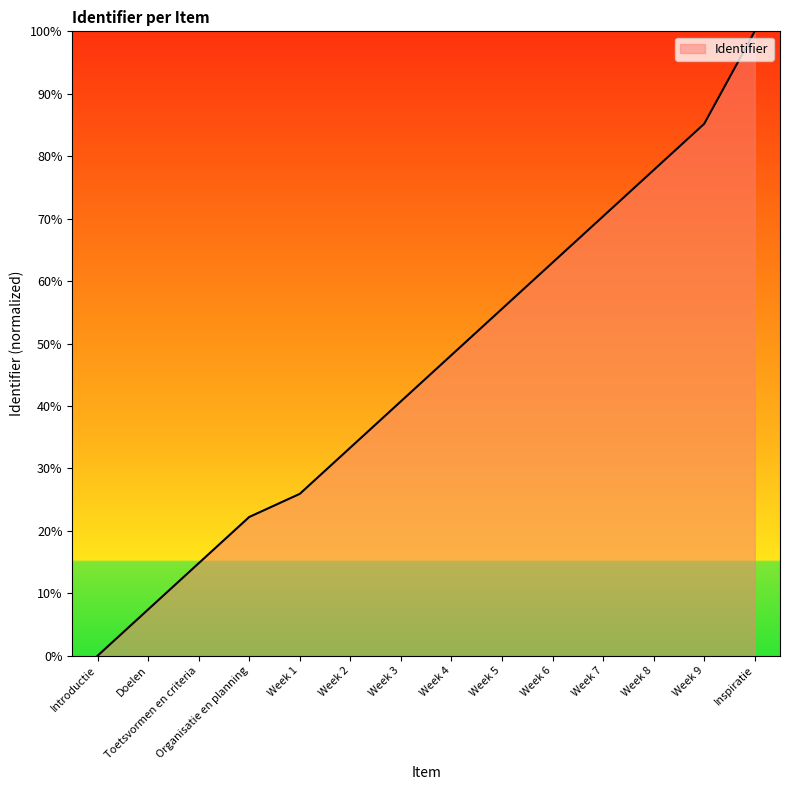

Reading right to left, what are all the values shown in this chart?

Inspiratie=100.0	Week 9=85.2	Week 8=77.8	Week 7=70.4	Week 6=63.0	Week 5=55.6	Week 4=48.1	Week 3=40.7	Week 2=33.3	Week 1=25.9	Organisatie en planning=22.2	Toetsvormen en criteria=14.8	Doelen=7.4	Introductie=0.0